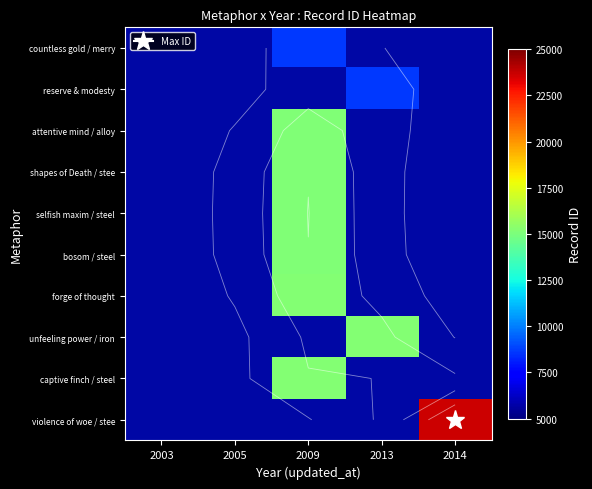

Which category has the lowest value in the attentive mind / alloy series?

2003